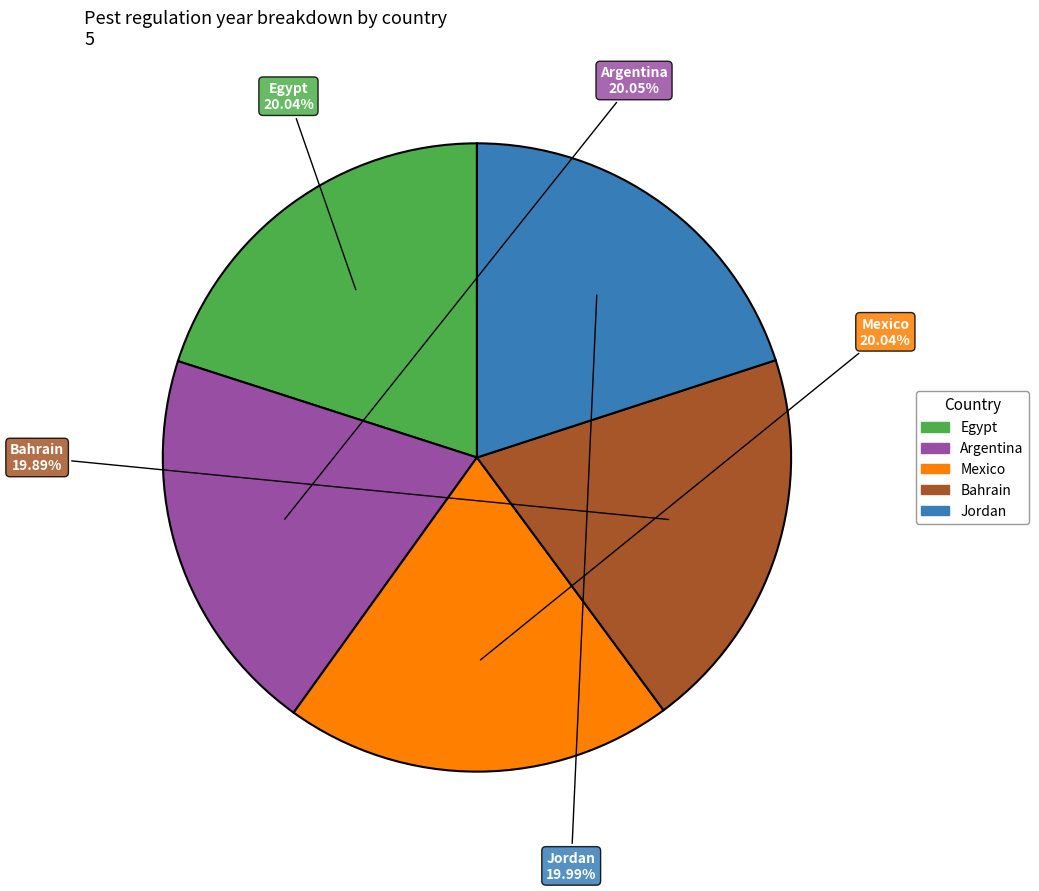

Does Mexico account for over 50% of the chart?

No